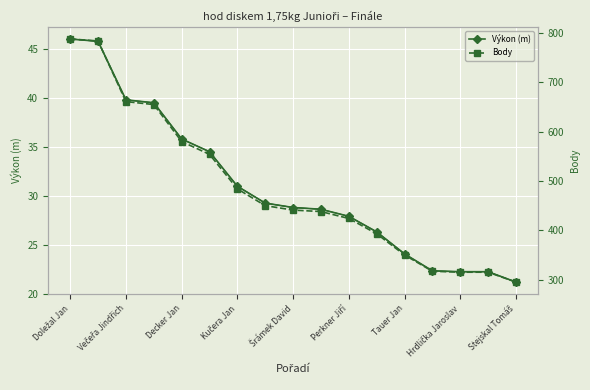

Is this an area chart (filled region under the line)?

No